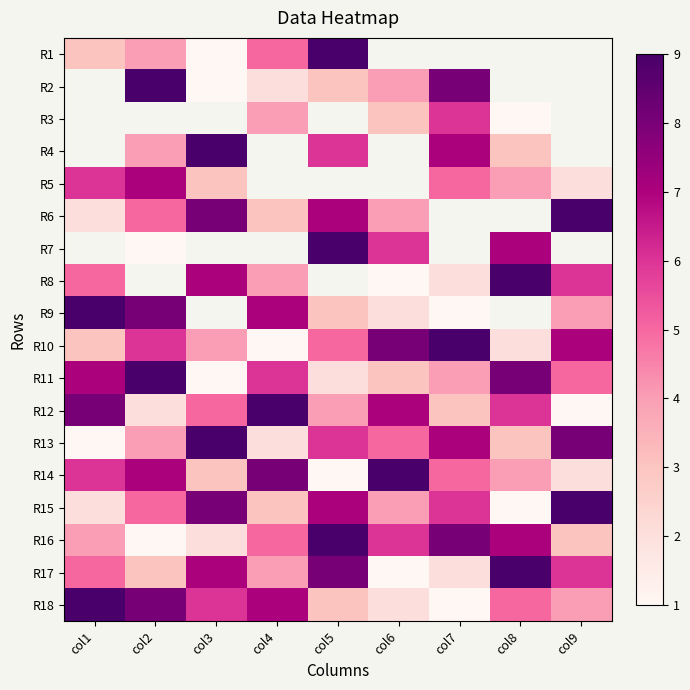

True or false: R3 has a value of 1.0 at col8.

True